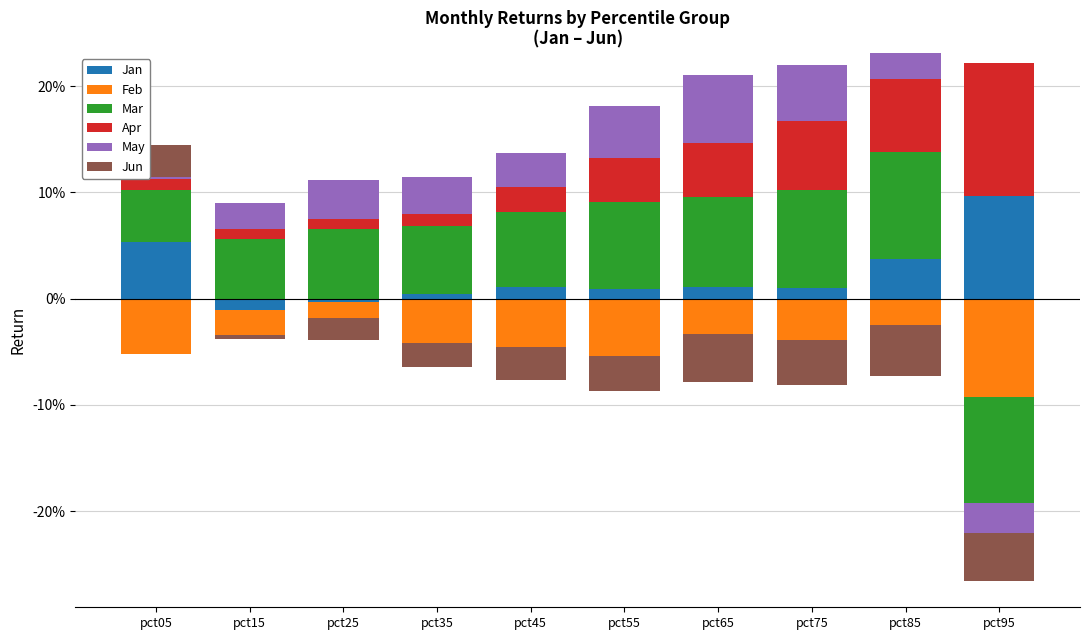

At which category is the sum across all series the highest?

pct85